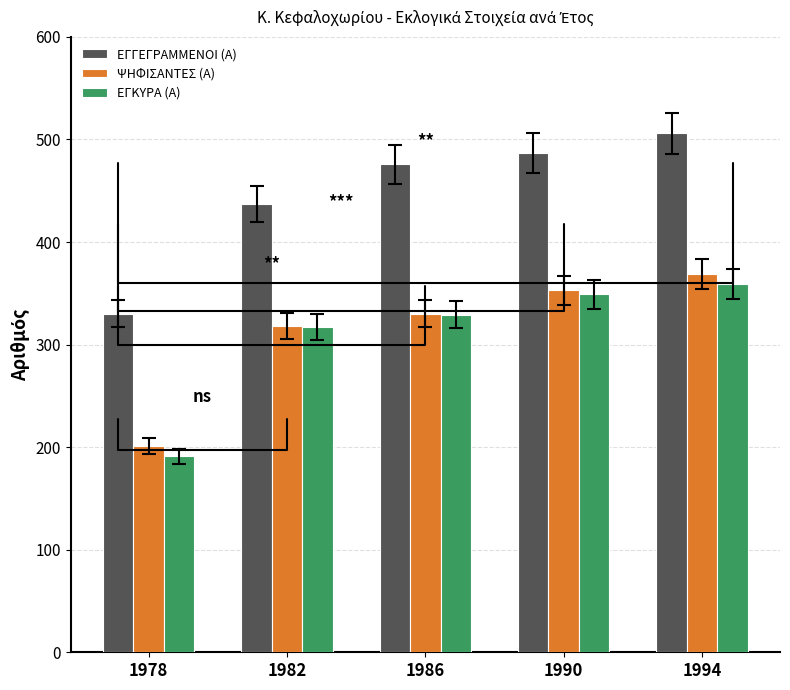

Which label corresponds to the smallest value in the chart?

1978